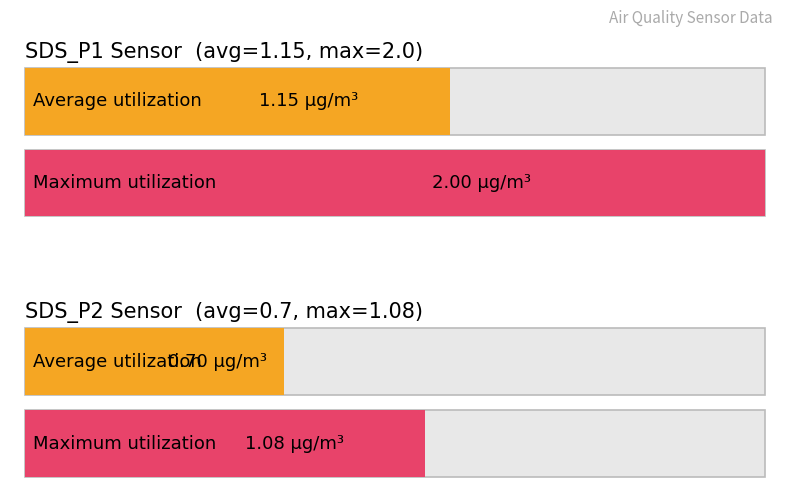

True or false: Average utilization has a value of 1.2 at SDS_P1.

True